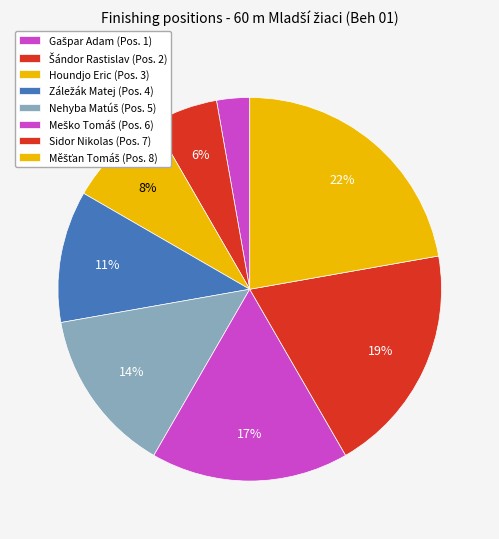

Does Gašpar Adam represent more than half of the total?

No